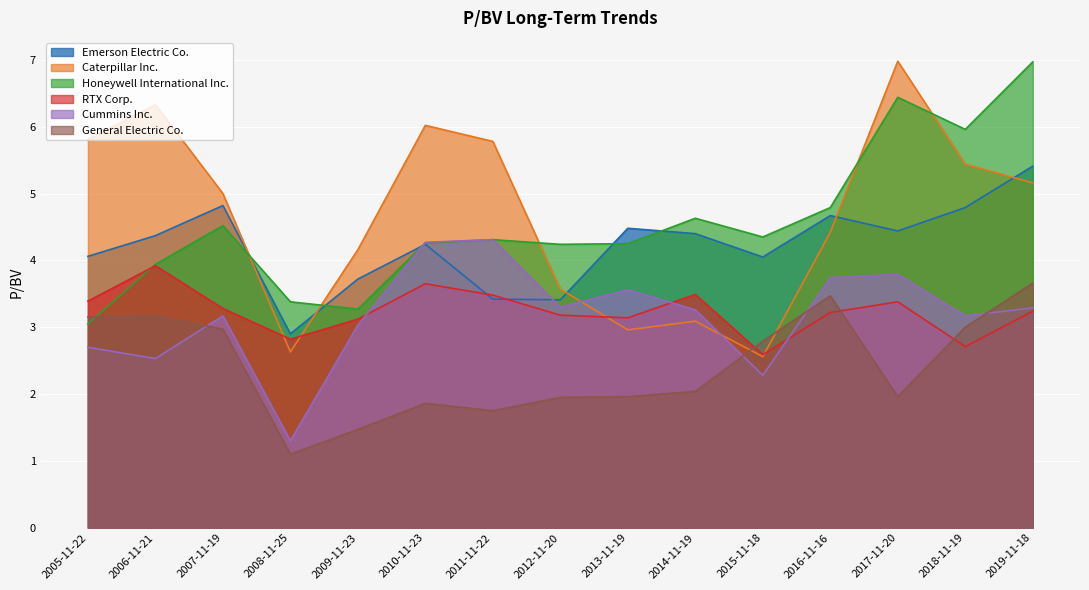

Reading right to left, extract all data points from this chart.

Emerson Electric Co.: 2019-11-18=5.4	2018-11-19=4.8	2017-11-20=4.4	2016-11-16=4.7	2015-11-18=4.0	2014-11-19=4.4	2013-11-19=4.5	2012-11-20=3.4	2011-11-22=3.4	2010-11-23=4.2	2009-11-23=3.7	2008-11-25=2.9	2007-11-19=4.8	2006-11-21=4.4	2005-11-22=4.1
Caterpillar Inc.: 2019-11-18=5.2	2018-11-19=5.4	2017-11-20=7.0	2016-11-16=4.4	2015-11-18=2.6	2014-11-19=3.1	2013-11-19=3.0	2012-11-20=3.6	2011-11-22=5.8	2010-11-23=6.0	2009-11-23=4.2	2008-11-25=2.6	2007-11-19=5.0	2006-11-21=6.3	2005-11-22=5.8
Honeywell International Inc.: 2019-11-18=7.0	2018-11-19=6.0	2017-11-20=6.4	2016-11-16=4.8	2015-11-18=4.3	2014-11-19=4.6	2013-11-19=4.2	2012-11-20=4.2	2011-11-22=4.3	2010-11-23=4.3	2009-11-23=3.3	2008-11-25=3.4	2007-11-19=4.5	2006-11-21=3.9	2005-11-22=3.0
RTX Corp.: 2019-11-18=3.2	2018-11-19=2.7	2017-11-20=3.4	2016-11-16=3.2	2015-11-18=2.6	2014-11-19=3.5	2013-11-19=3.1	2012-11-20=3.2	2011-11-22=3.5	2010-11-23=3.6	2009-11-23=3.1	2008-11-25=2.8	2007-11-19=3.3	2006-11-21=3.9	2005-11-22=3.4
Cummins Inc.: 2019-11-18=3.3	2018-11-19=3.2	2017-11-20=3.8	2016-11-16=3.7	2015-11-18=2.3	2014-11-19=3.3	2013-11-19=3.6	2012-11-20=3.3	2011-11-22=4.3	2010-11-23=4.3	2009-11-23=3.0	2008-11-25=1.3	2007-11-19=3.2	2006-11-21=2.5	2005-11-22=2.7
General Electric Co.: 2019-11-18=3.7	2018-11-19=3.0	2017-11-20=2.0	2016-11-16=3.5	2015-11-18=2.8	2014-11-19=2.0	2013-11-19=2.0	2012-11-20=1.9	2011-11-22=1.8	2010-11-23=1.9	2009-11-23=1.5	2008-11-25=1.1	2007-11-19=3.0	2006-11-21=3.2	2005-11-22=3.1